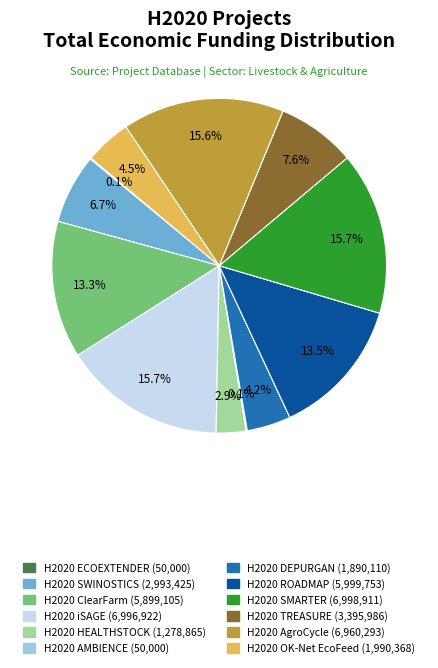

Does H2020 AgroCycle account for over 50% of the chart?

No